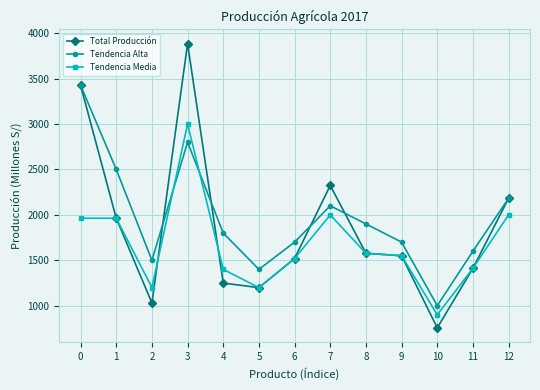

Is it true that Tendencia Alta equals 1000 at 10?

True